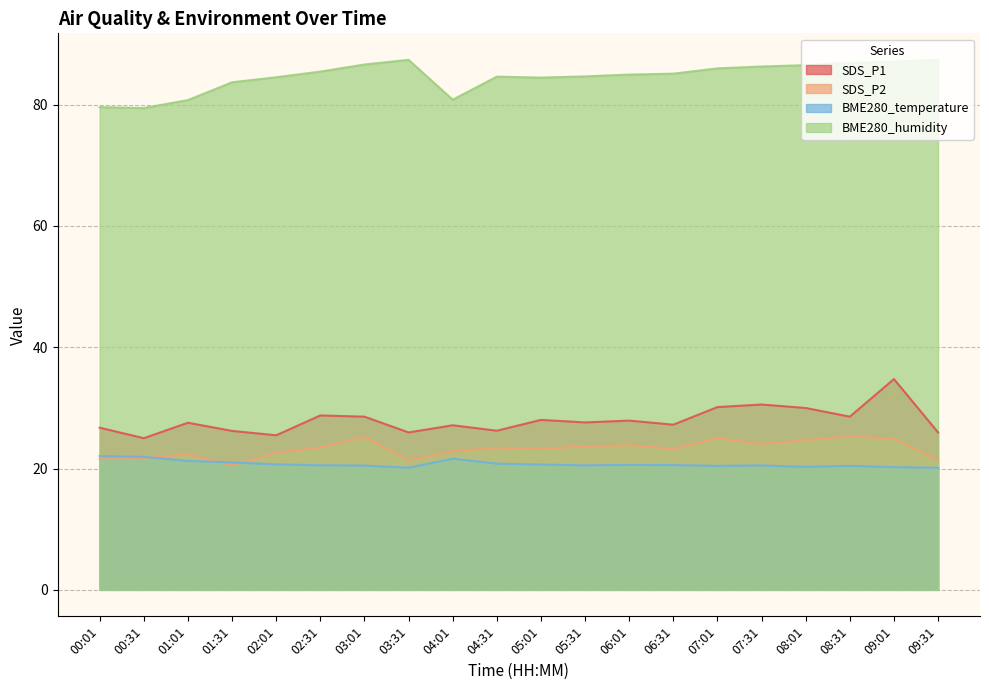

What is the total value across all series at 07:31?

161.4